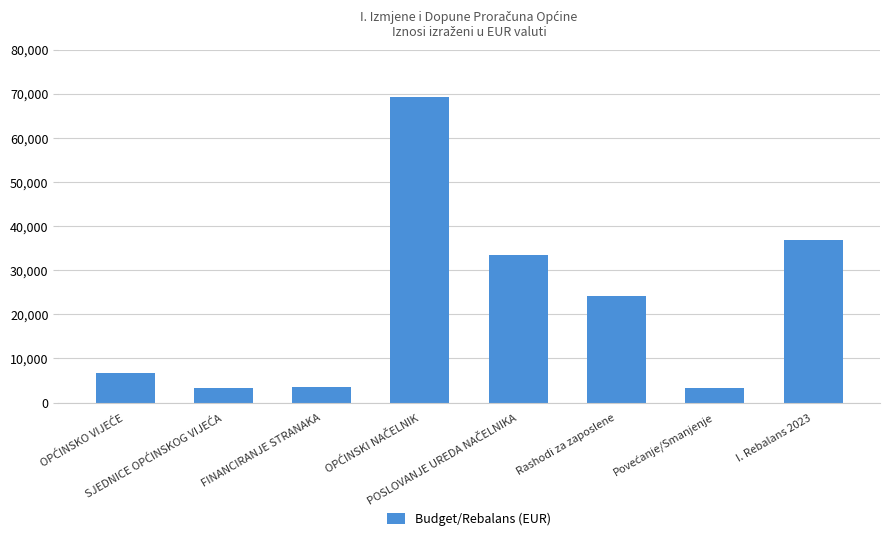

What is the maximum value shown in the chart?

69264